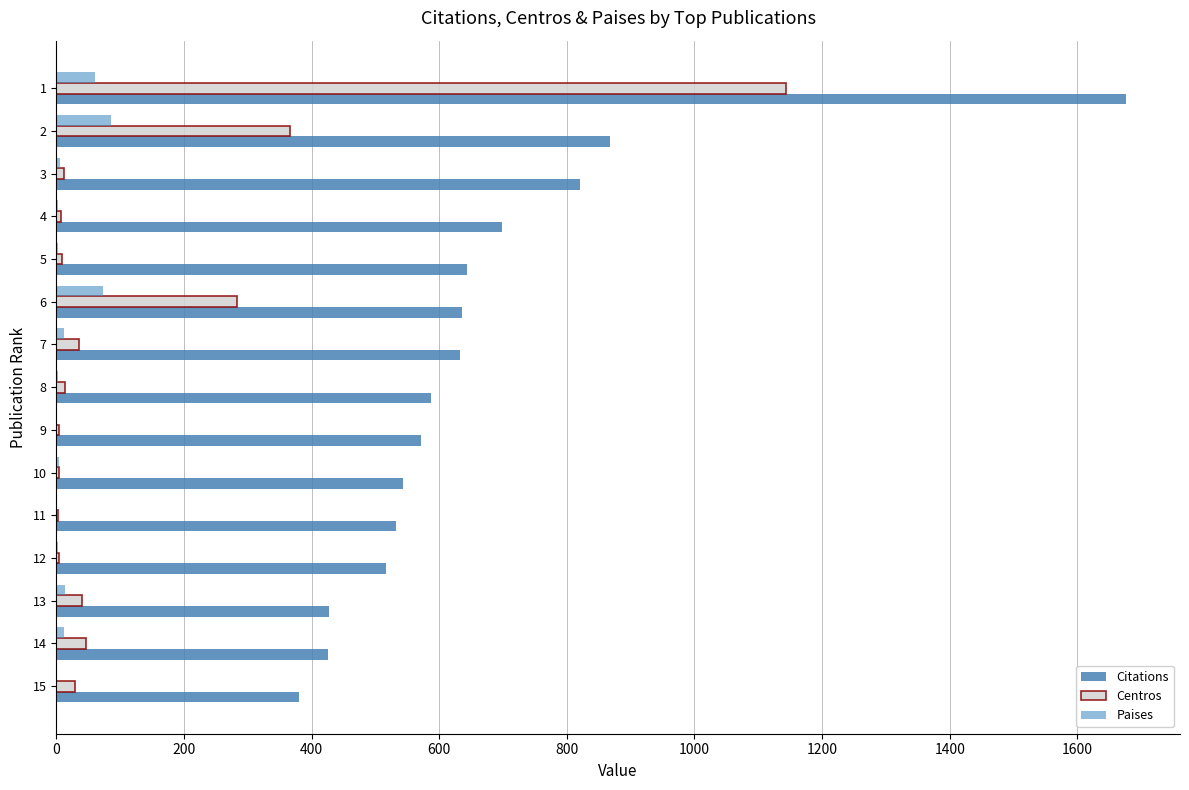

What is the difference between the maximum and minimum values in the Citations series?

1296